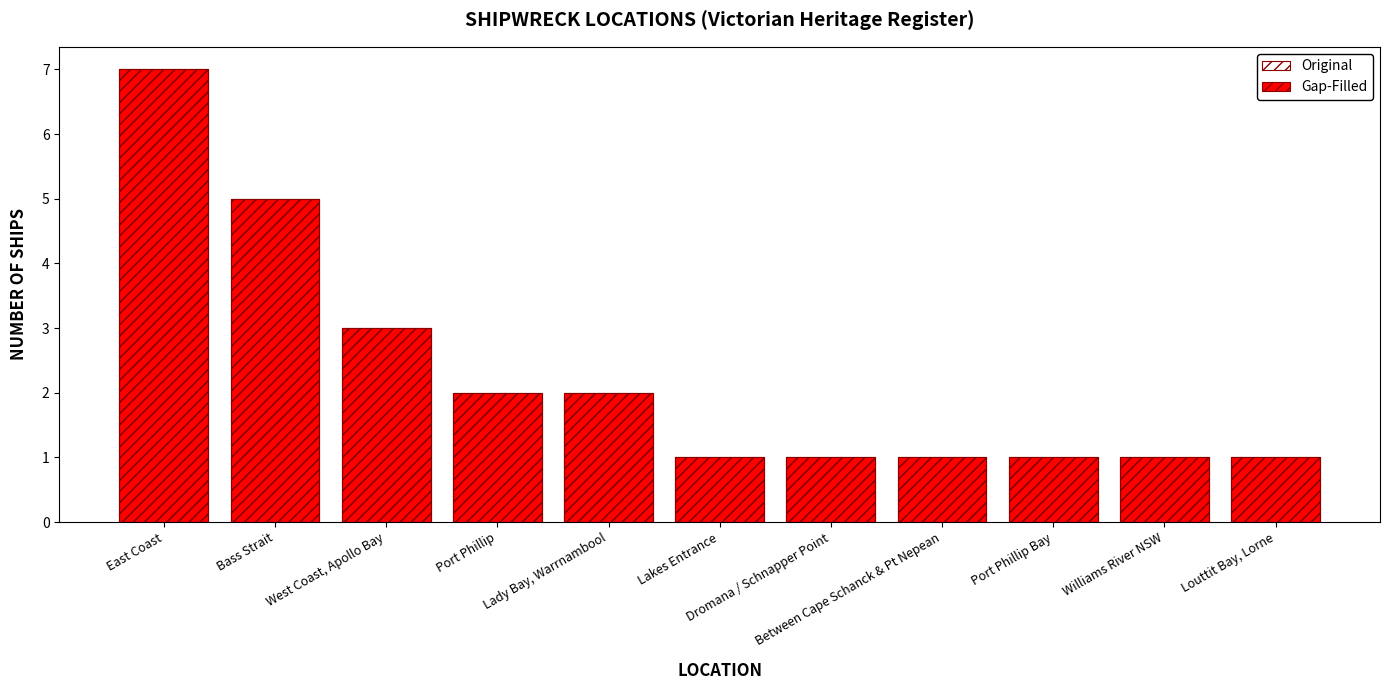

What is the lowest value of the Gap-Filled series?

1